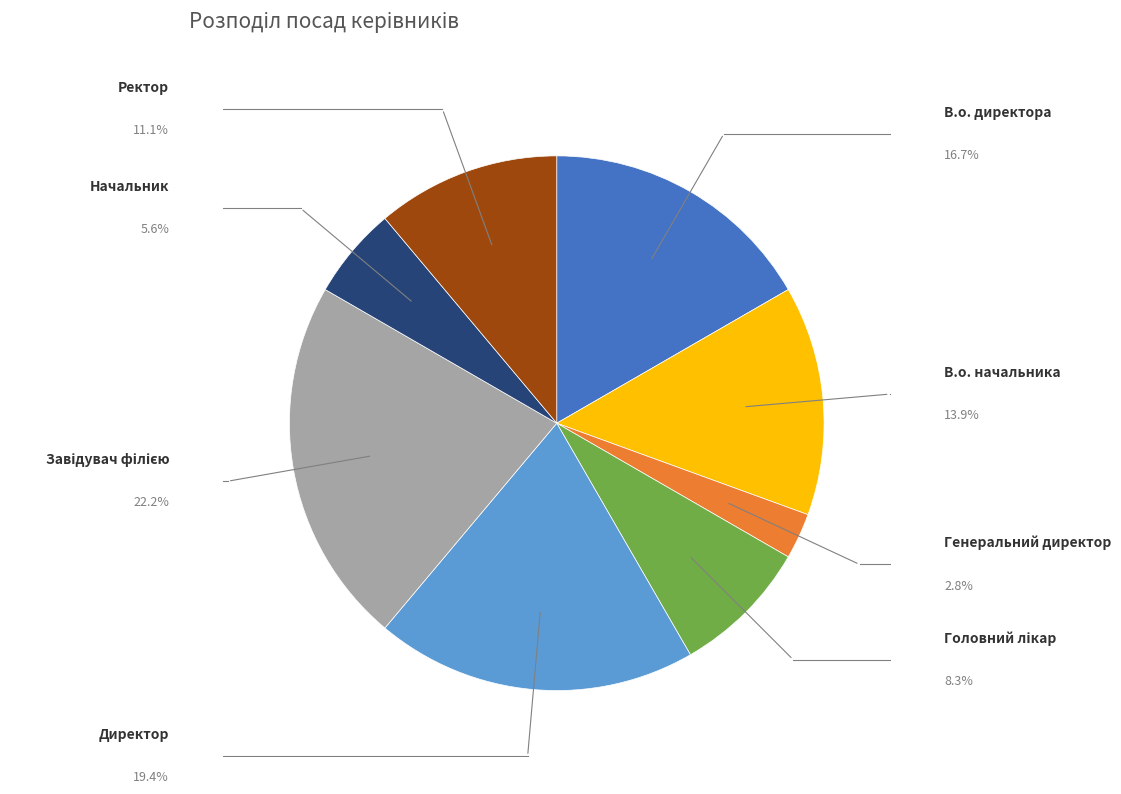

Do В.о. директора and Ректор together represent more than half of the pie?

No